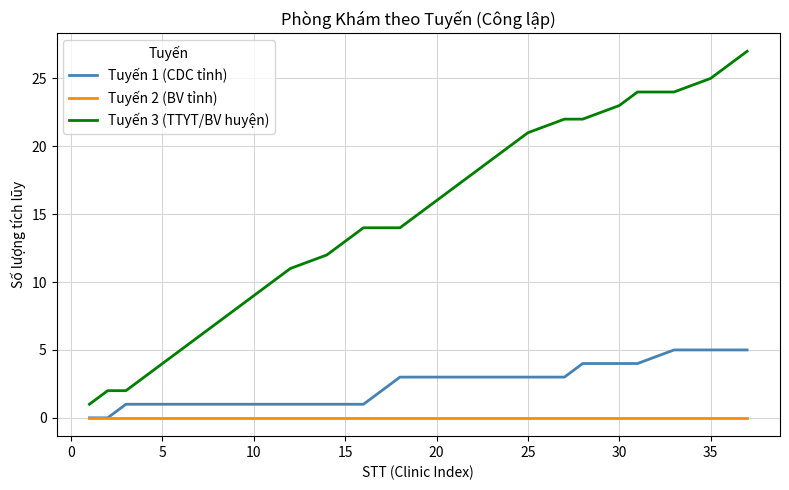

What is the greatest value displayed?

27